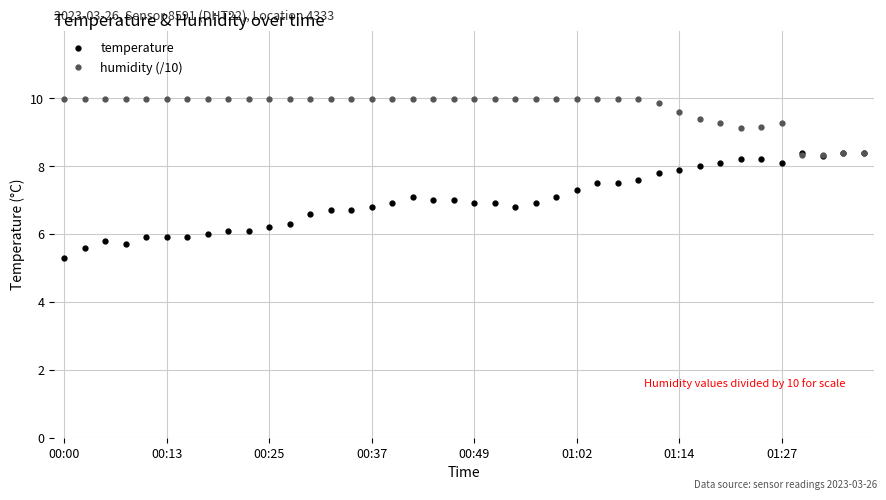

What is the value of the temperature point at the 23rd from the left?

6.8